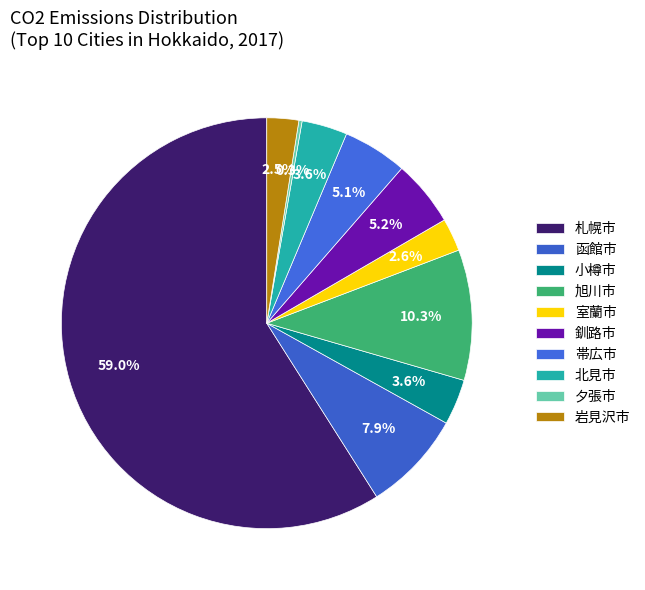

To the nearest percent, what percentage of the pie is 小樽市?

4%